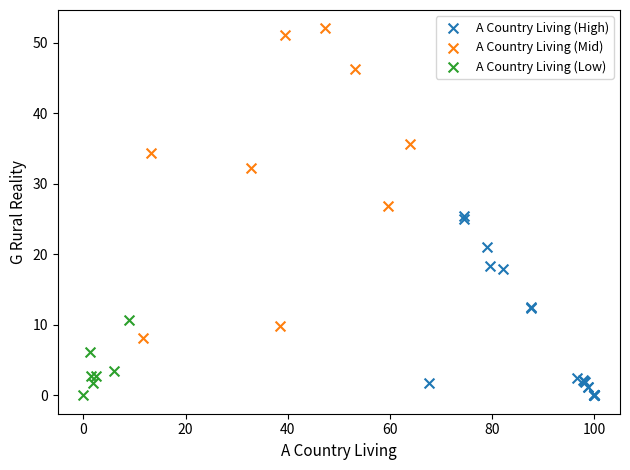

What are all the series names shown in the legend?

A Country Living (High), A Country Living (Mid), A Country Living (Low)